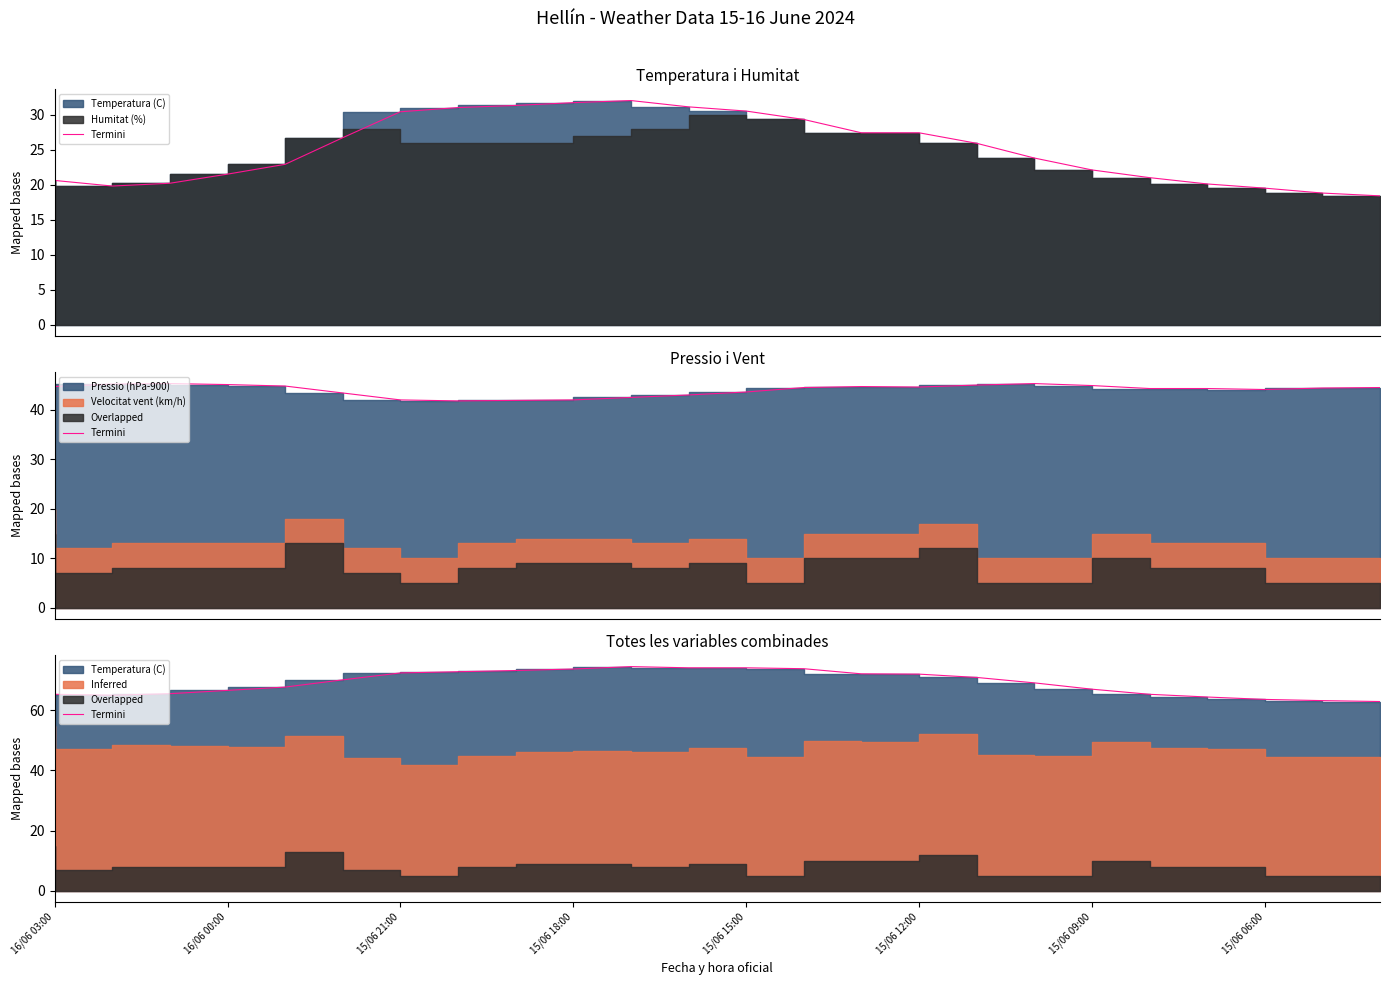

How many points are lower than both their immediate neighbors (excluding endpoints)?

1